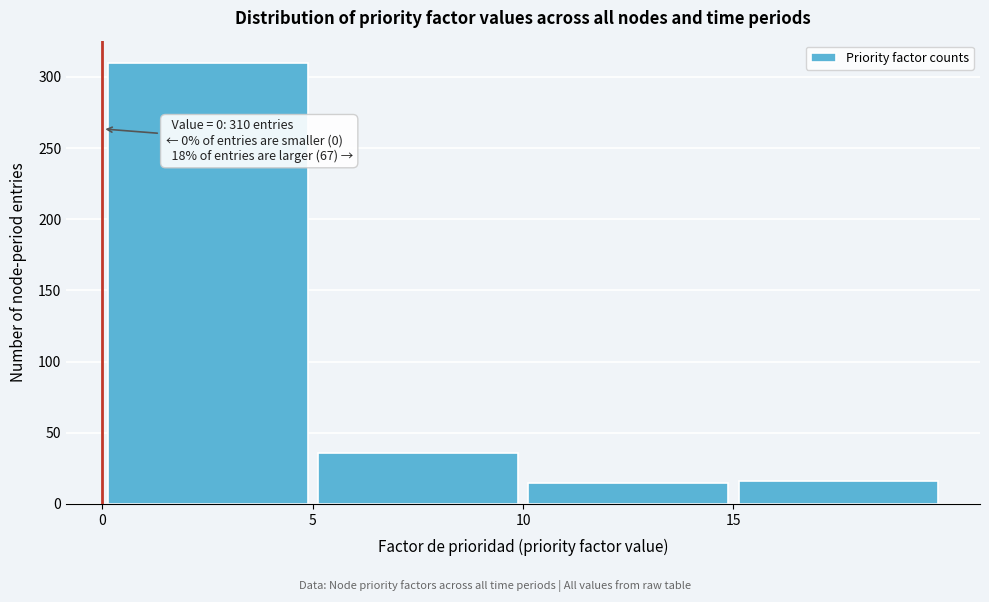

Over which range of the x-axis is the bar tallest?

0 to 5